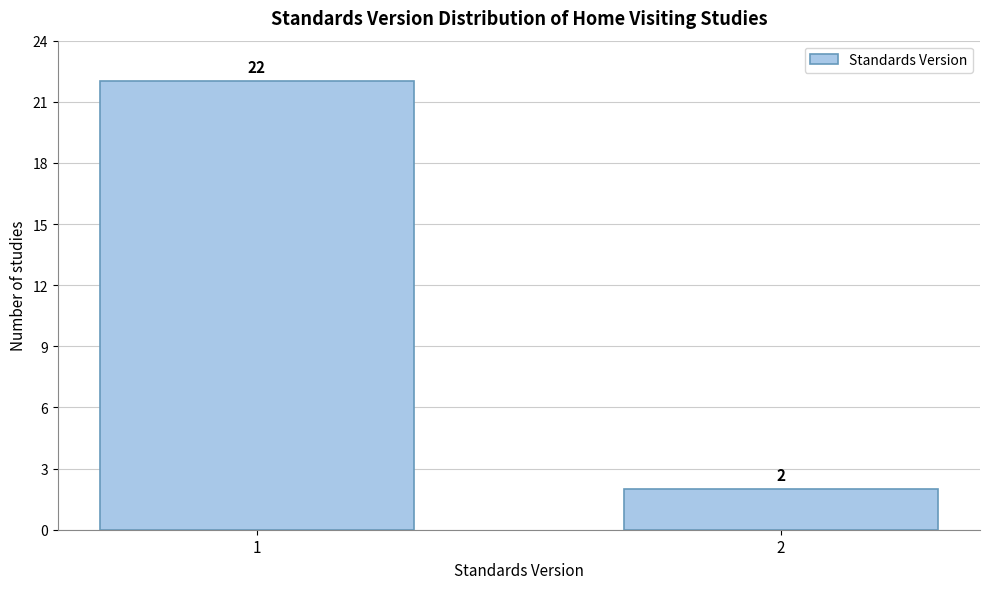

Reading left to right, extract all data points from this chart.

22	2